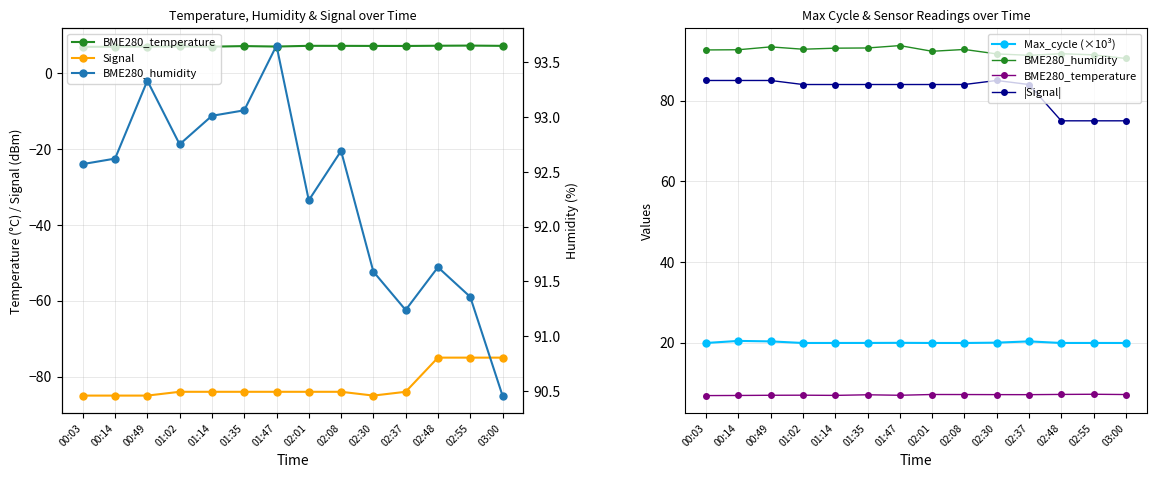

What is the difference between the Max_cycle (×10³) values at 02:37 and 02:30?

0.3